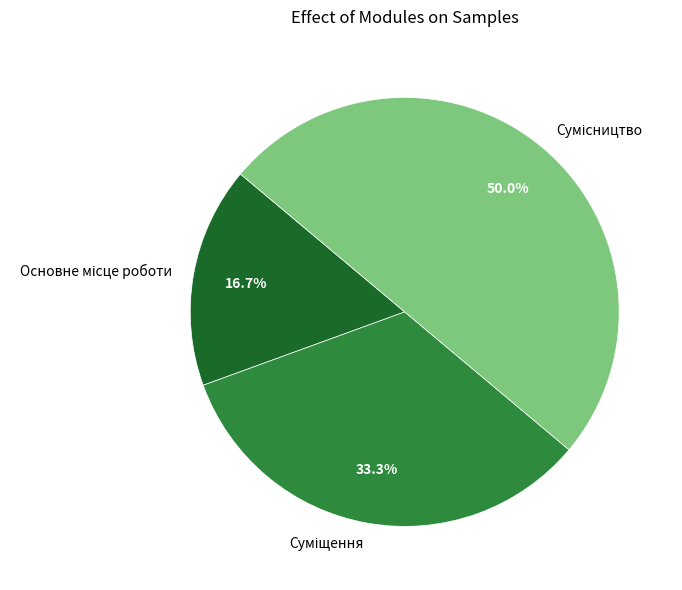

Does any single category account for the majority?

No